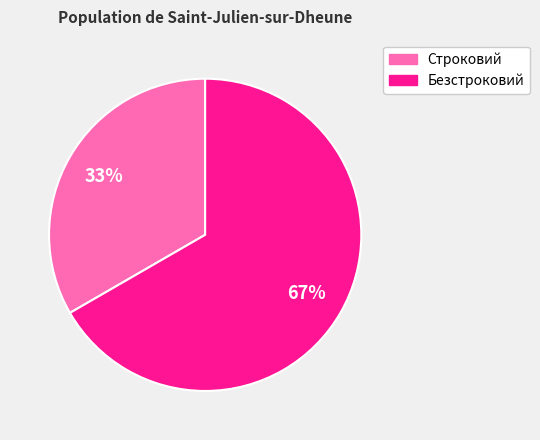

To the nearest percent, what is the combined percentage of Безстроковий and Строковий?

100%